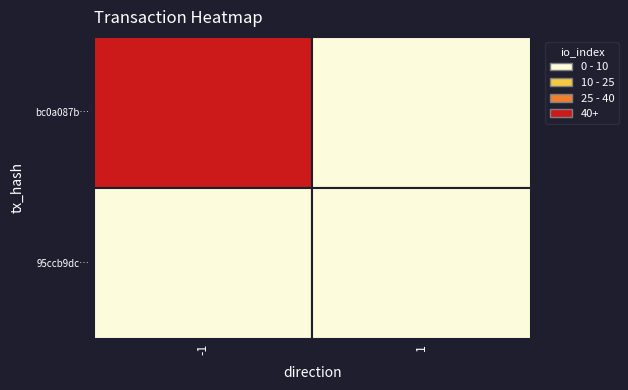

What is the difference between the 95ccb9dc40b96b07d33b57ed38b173f40e4d98c values at 0 and 1?

1